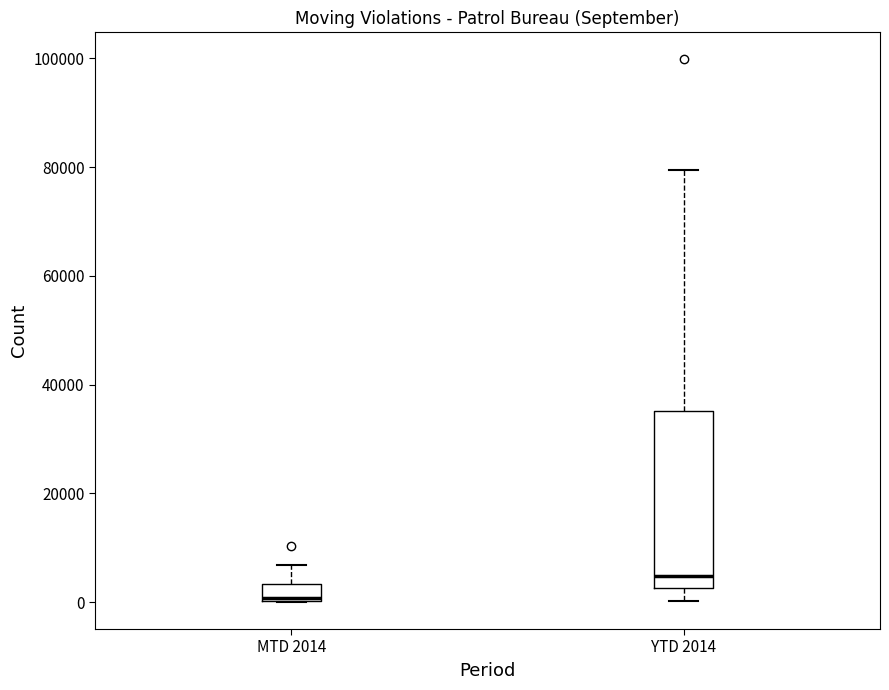

Reading left to right, transcribe this box plot: for each box, give where its median line is, the range the box spans, and where its two whiskers end, as read against the y-axis. The values are not printed on the chart, so give them approximately, as read against the axis.

MTD 2014: median 0 (drawn on the box's lower edge), box 0 to 4000, whiskers 0 to 6000
YTD 2014: median 4000, box 2000 to 36000, whiskers 0 to 80000